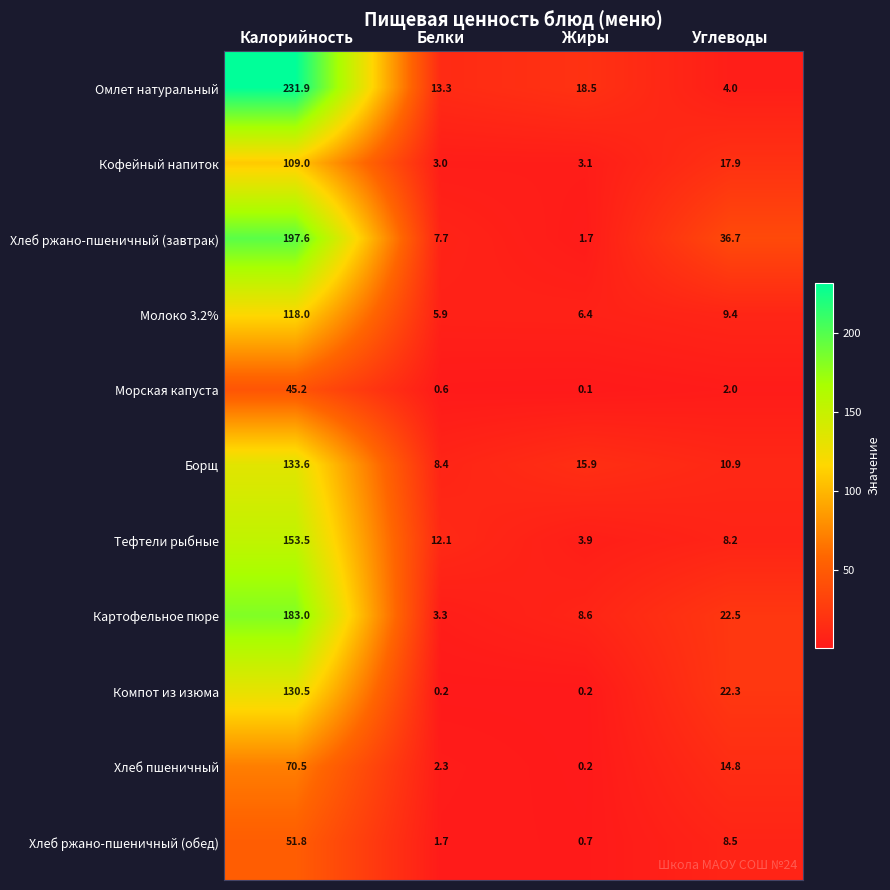

Is it true that Хлеб пшеничный equals 70.5 at Калорийность?

True